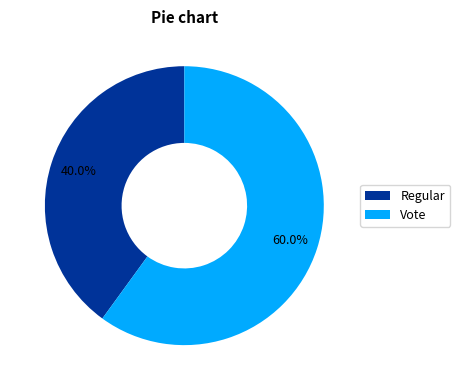

Is the sum of Regular and Vote greater than half?

Yes